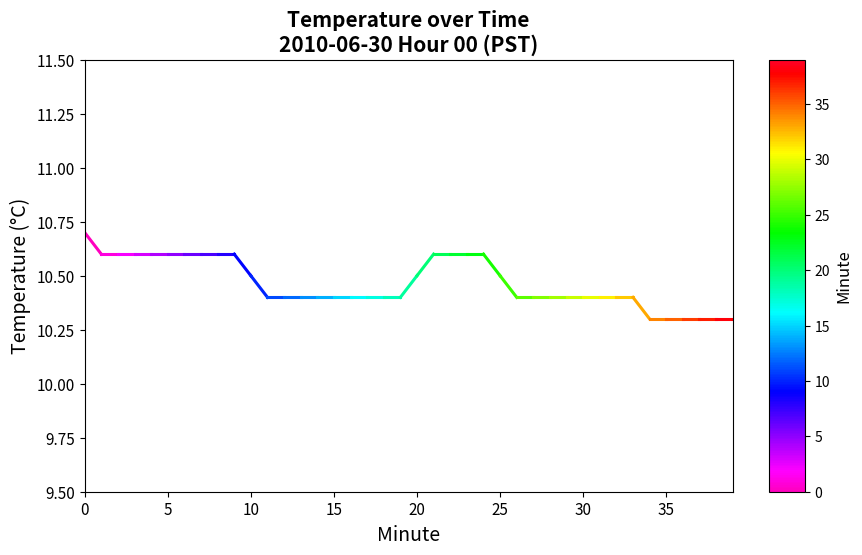

True or false: the data shows 5.4 at 0.

False